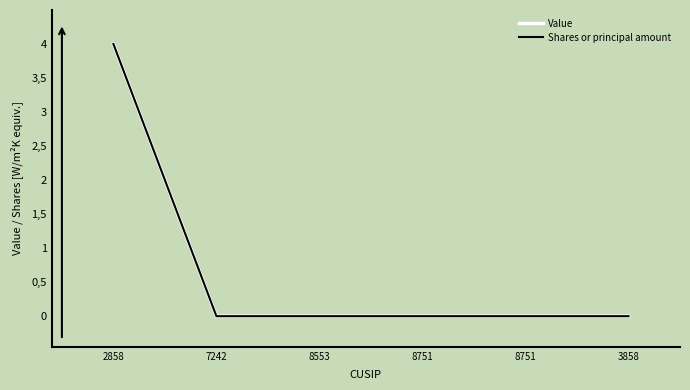

What are all the series names shown in the legend?

Value, Shares or principal amount